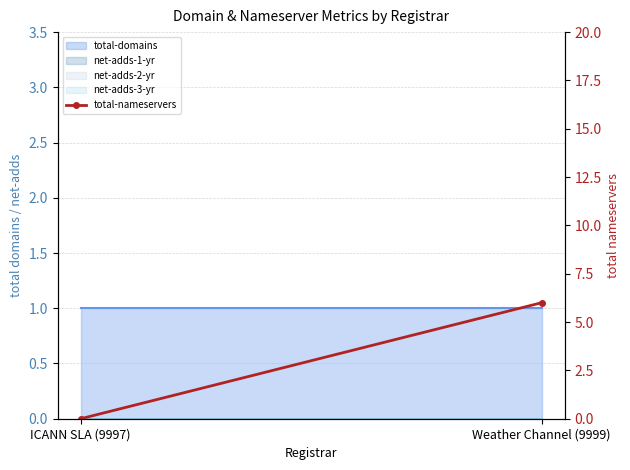

Does the chart have visible grid lines?

Yes